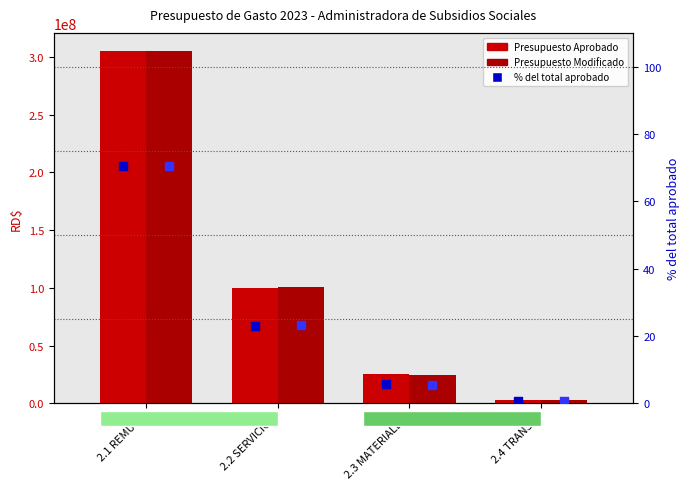

Is the value of % Modificado del total at 2.1 REMUN. greater than the value of Presupuesto Aprobado at 2.4 TRANSF.?

No